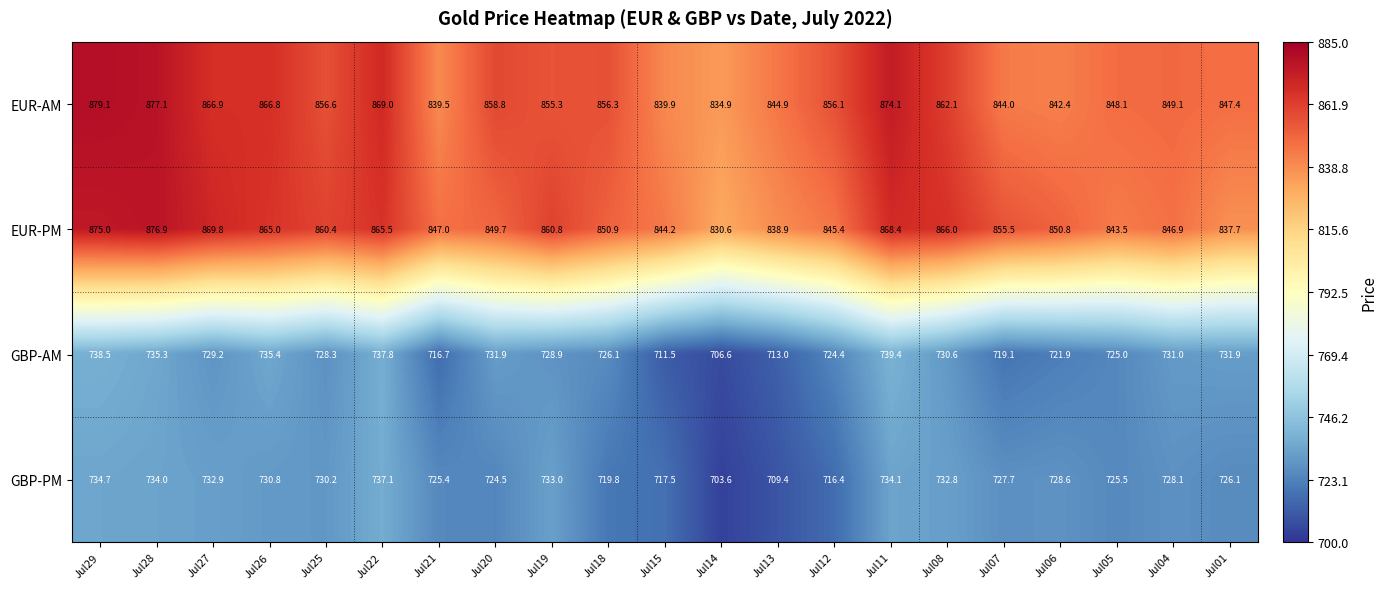

The value of GBP-AM at Jul05 is 725.0. True or false?

True